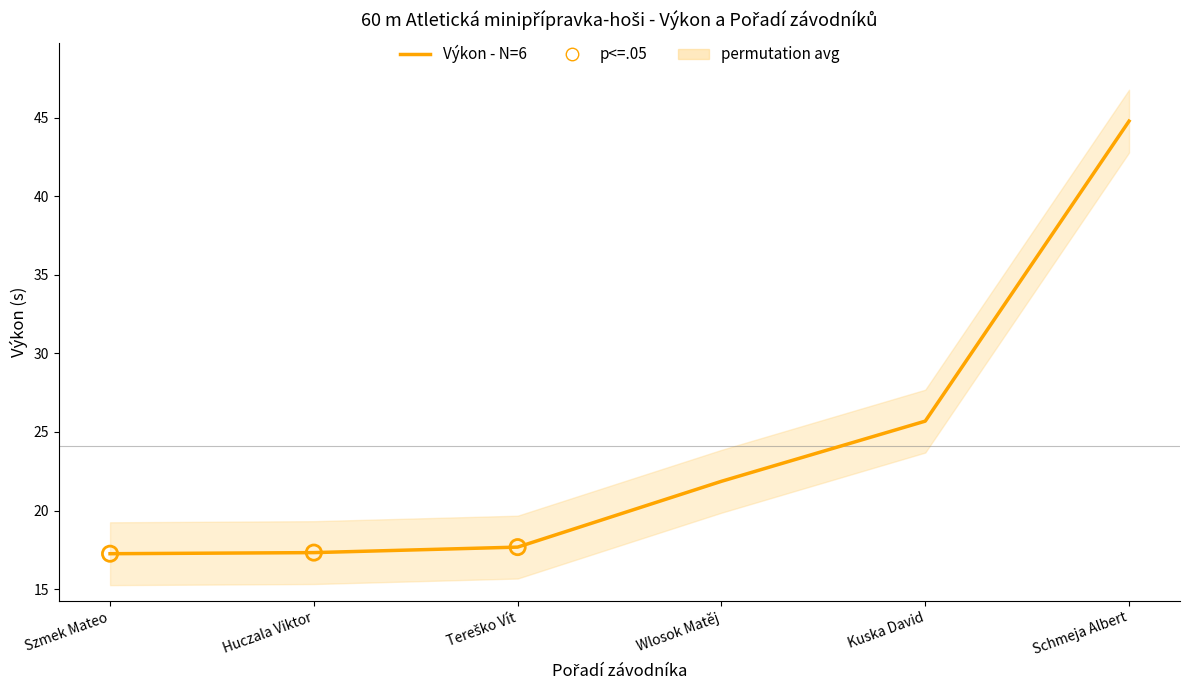

Approximately how many times larger is the value at Tereško Vít compared to Huczala Viktor?

1.0